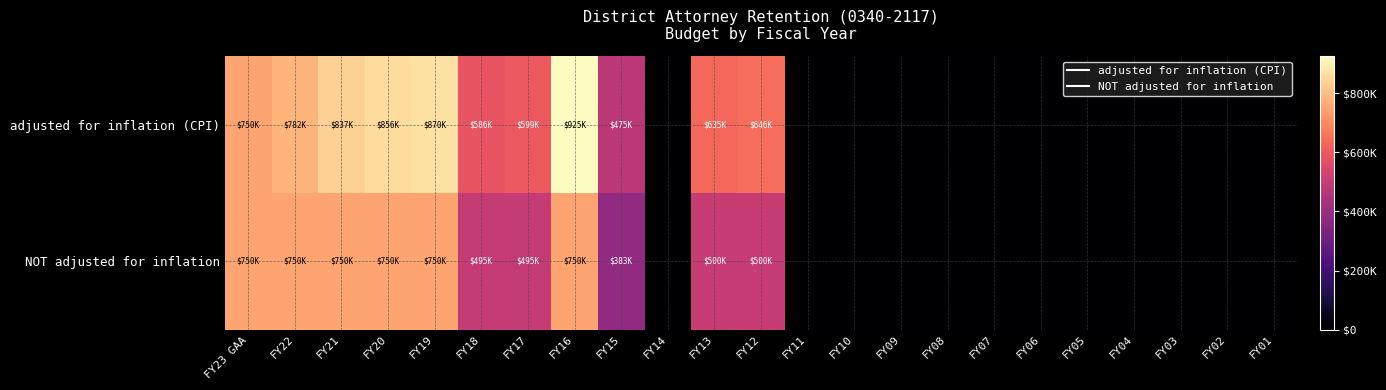

How many categories are shown in the chart?

23